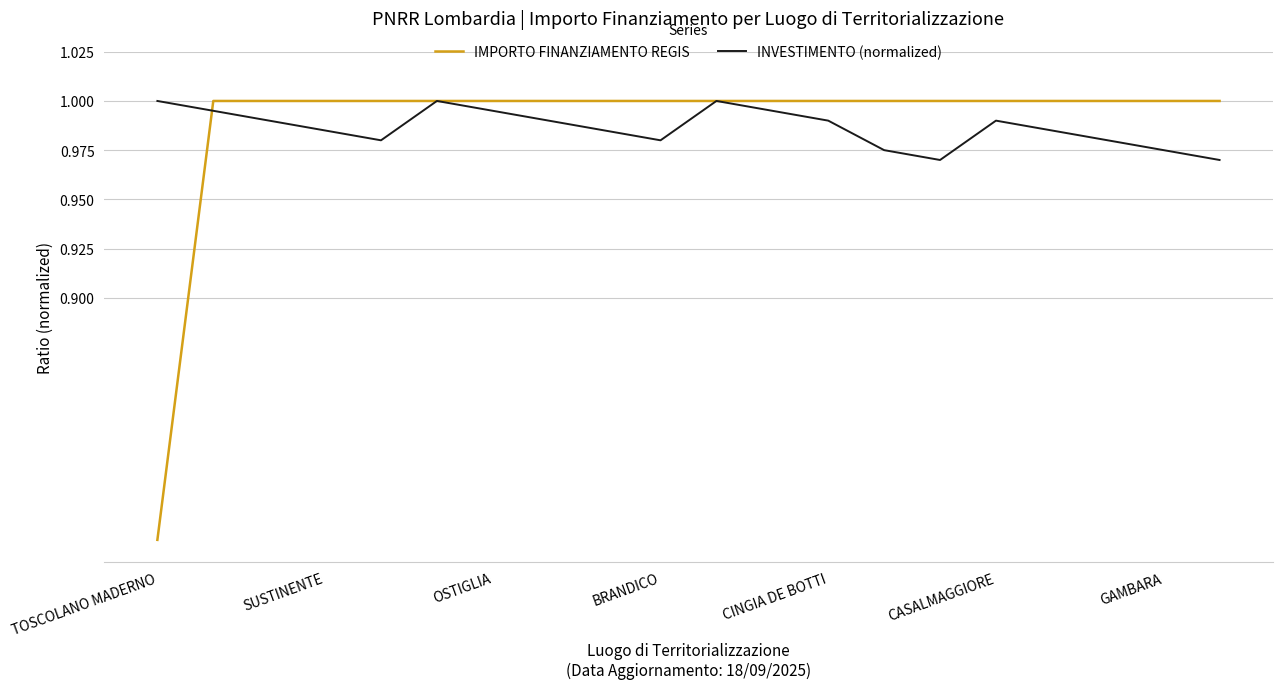

Which series has the largest range (max minus min)?

IMPORTO FINANZIAMENTO REGIS